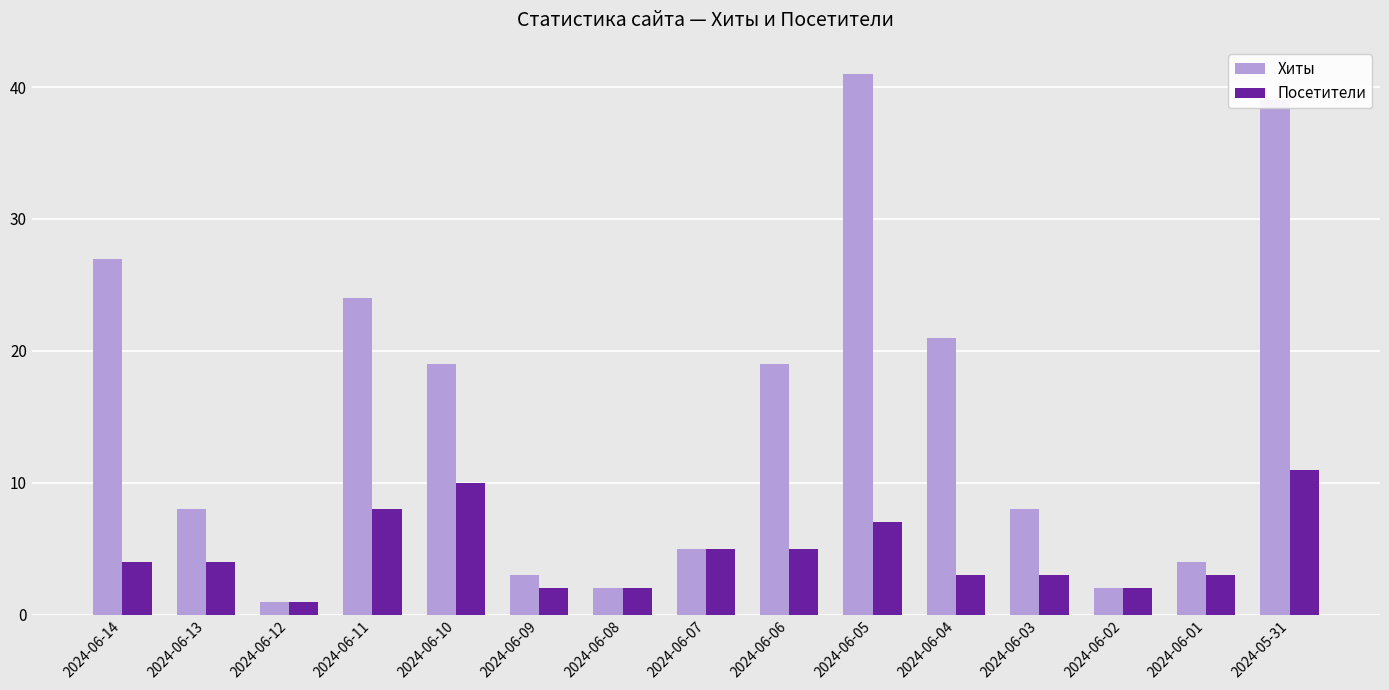

Rank the series by their average value, from highest to lowest.

Хиты, Посетители